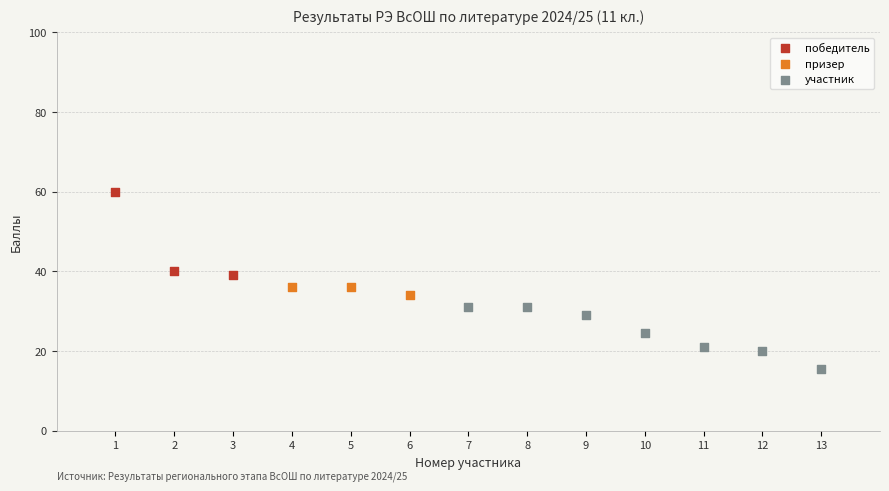

Which series reaches the minimum Y coordinate?

участник